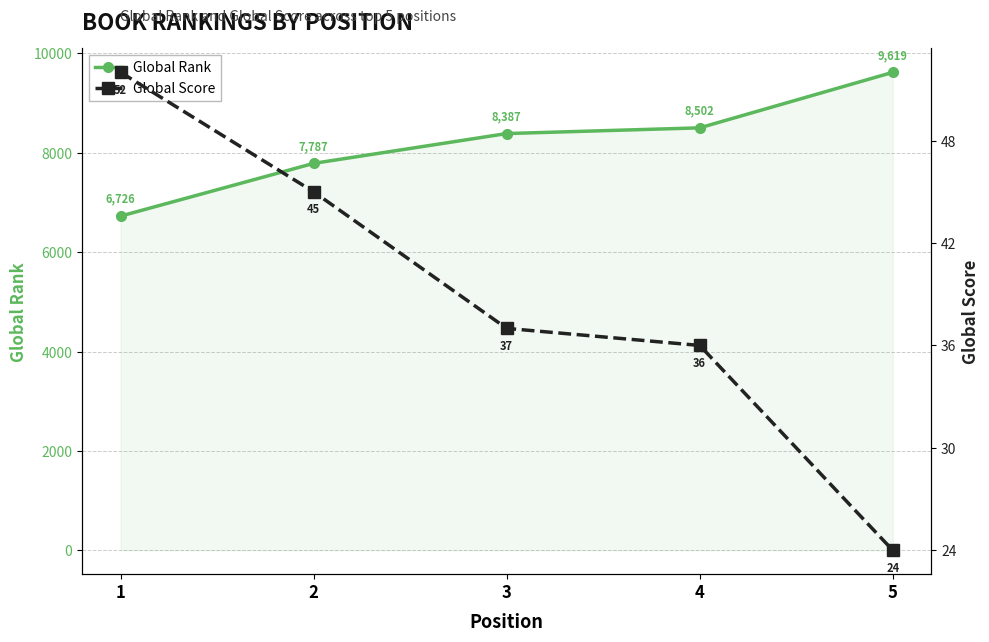

Reading left to right, transcribe all the data shown in this chart.

Global Rank: 6726	7787	8387	8502	9619
Global Score: 52	45	37	36	24